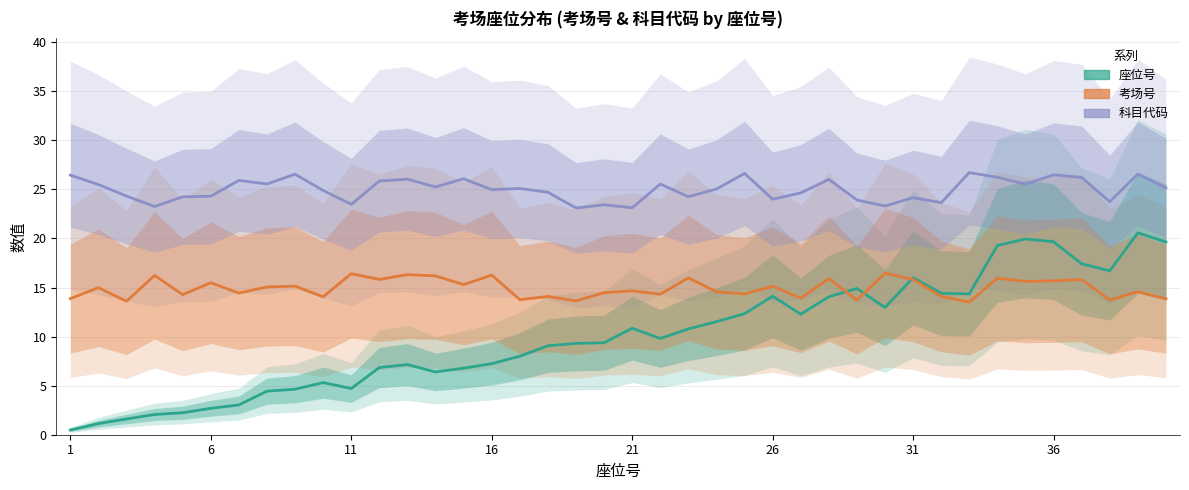

What is the maximum value shown in the chart?

26.7